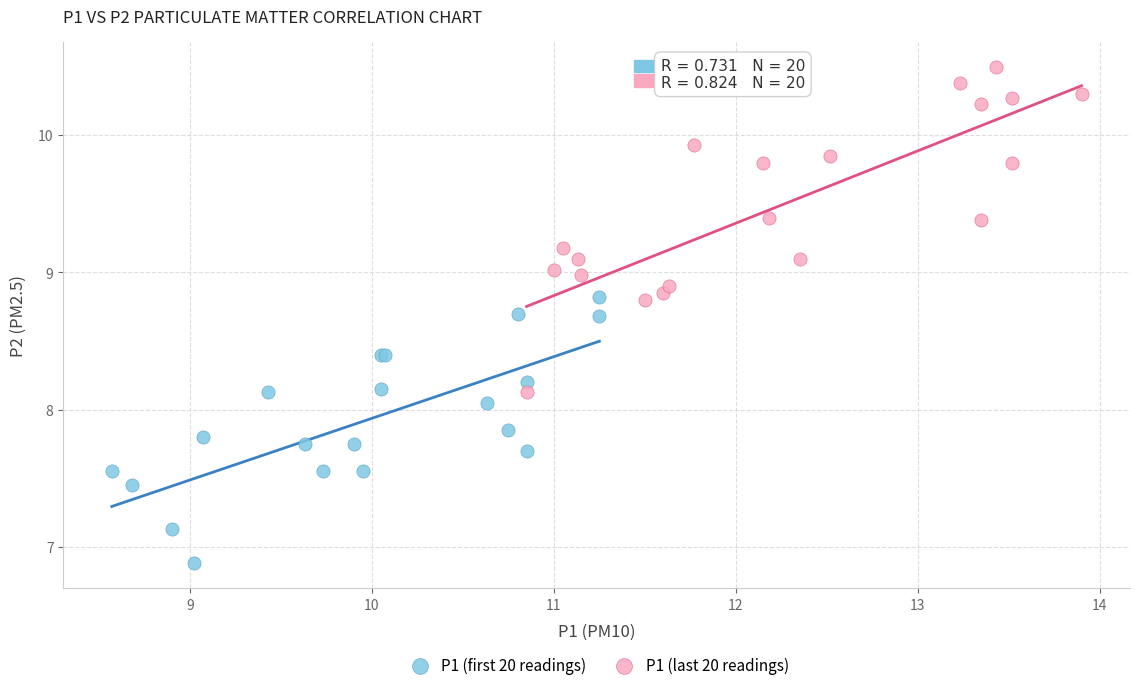

Which series has the largest Y range (max minus min)?

P1 (last 20 readings)